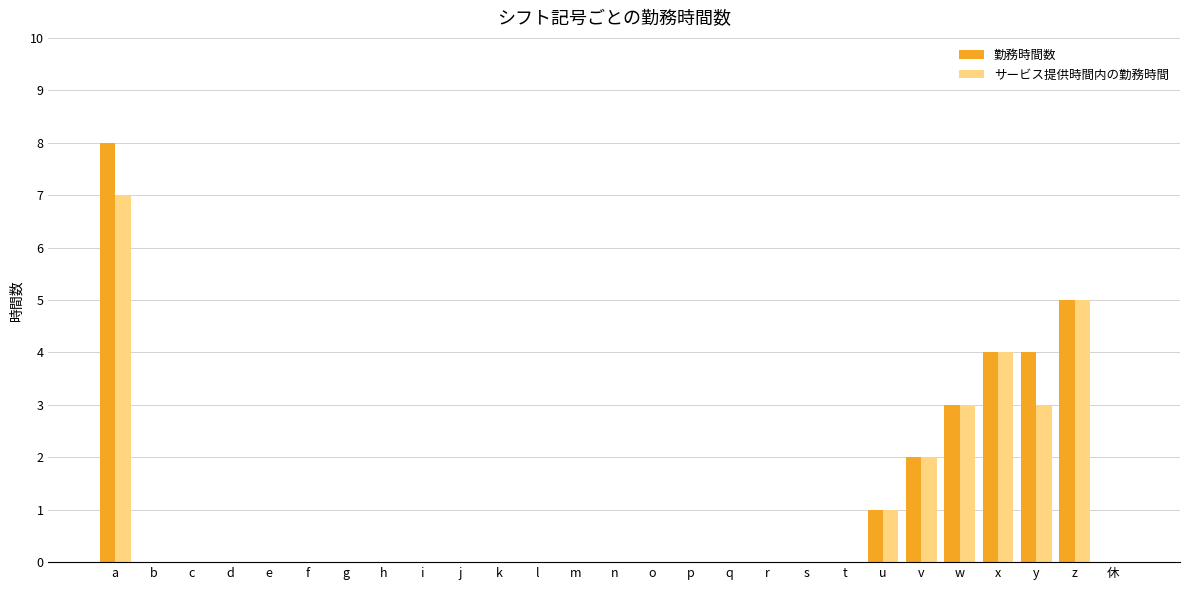

Is it true that 勤務時間数 equals 0 at b?

True